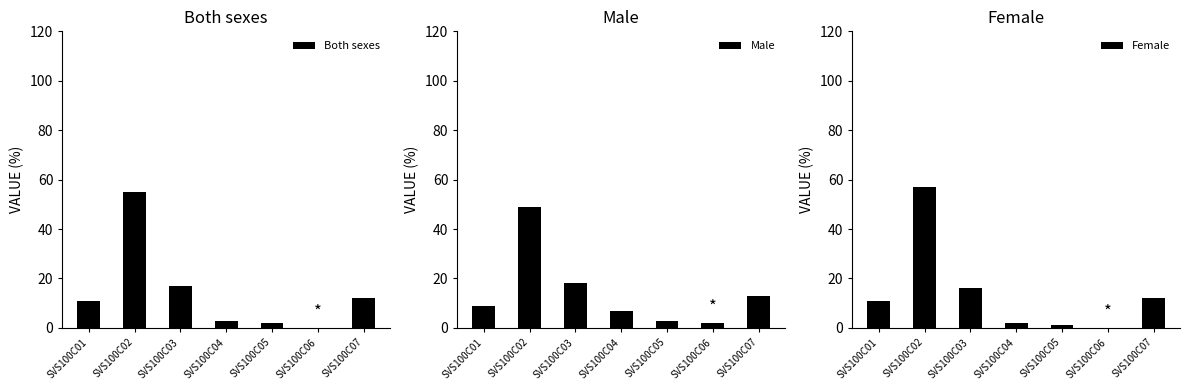

What is the difference between the second highest and second lowest values in the Male series?

15